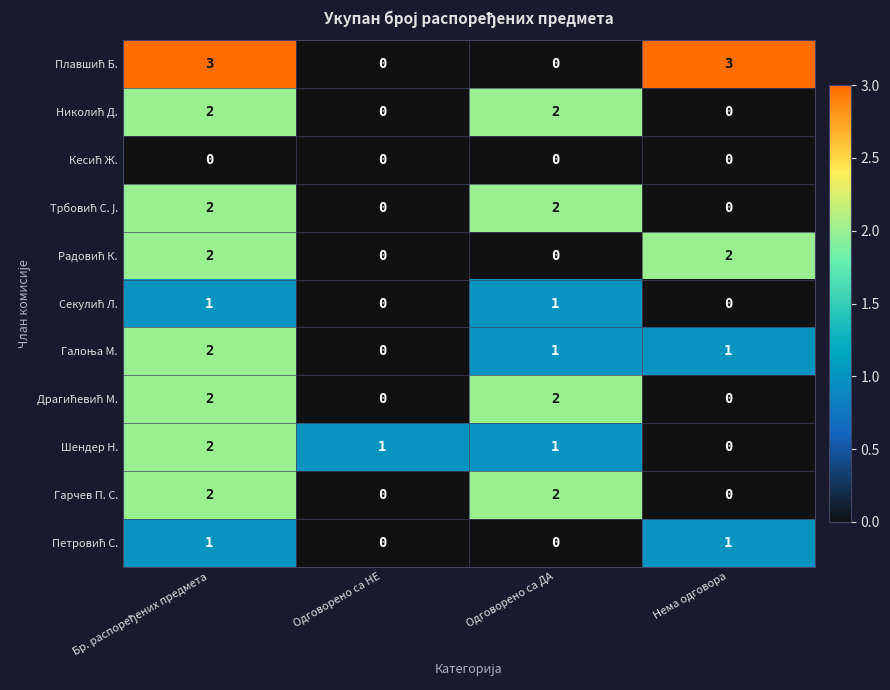

True or false: Гарчев П. С. has a value of 0 at Нема одговора.

True